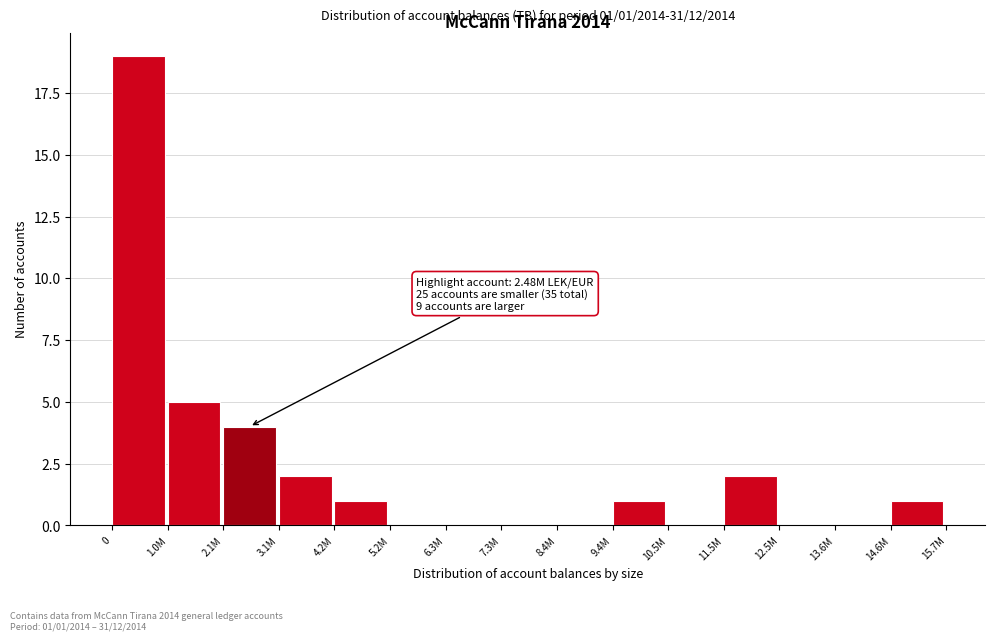

Reading right to left, list all the values displayed in this chart.

14.6M=1	13.6M=0	12.5M=0	11.5M=2	10.5M=0	9.4M=1	8.4M=0	7.3M=0	6.3M=0	5.2M=0	4.2M=1	3.1M=2	2.1M=4	1.0M=5	0=19